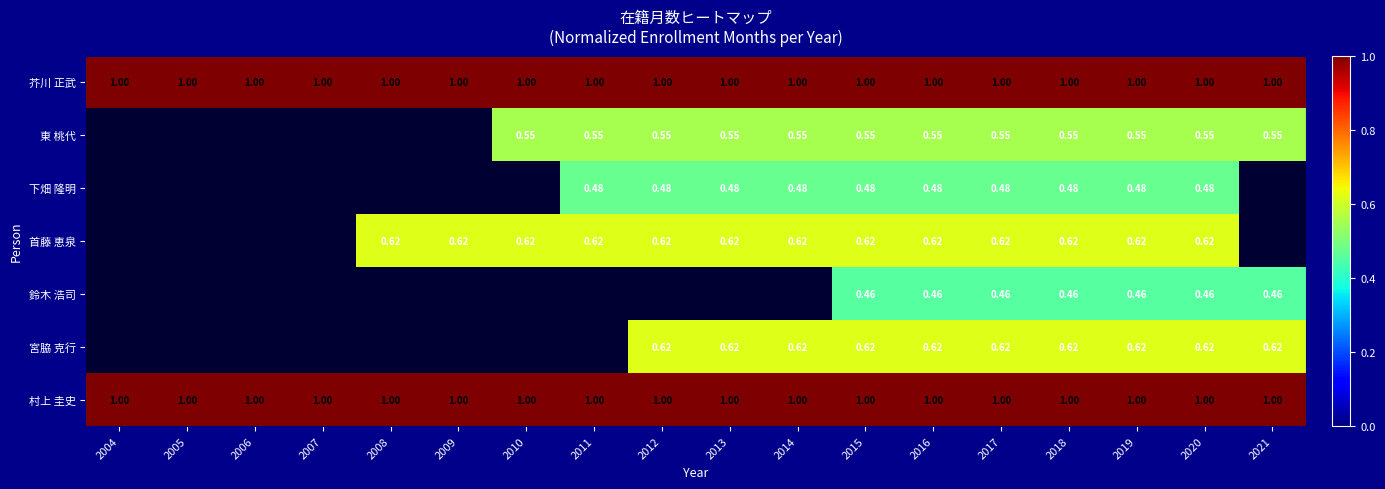

How many positive values does the 首藤 恵泉 series have?

13